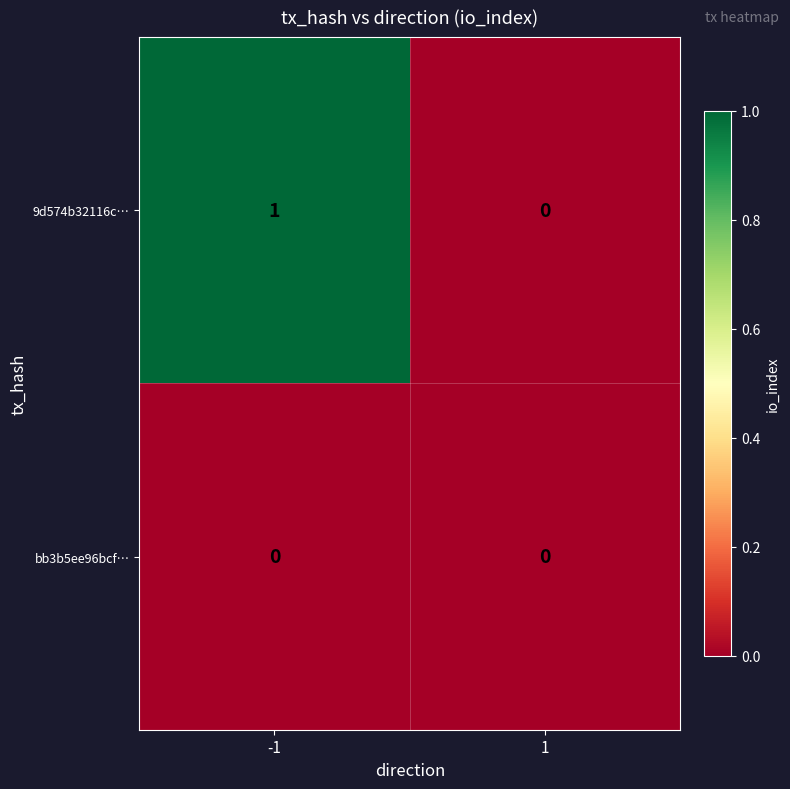

Reading right to left, extract all data points from this chart.

9d574b32116c…: 0	1
bb3b5ee96bcf…: 0	0